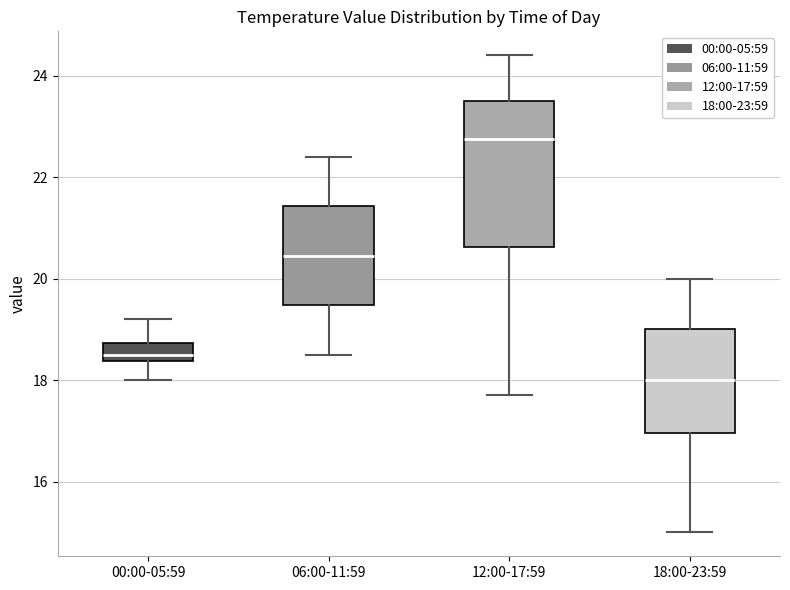

Reading left to right, transcribe this box plot: for each box, give where its median line is, the range the box spans, and where its two whiskers end, as read against the y-axis. The values are not printed on the chart, so give them approximately, as read against the axis.

00:00-05:59: median 18.6, box 18.4 to 18.8, whiskers 18.0 to 19.2
06:00-11:59: median 20.4, box 19.4 to 21.4, whiskers 18.6 to 22.4
12:00-17:59: median 22.8, box 20.6 to 23.6, whiskers 17.8 to 24.4
18:00-23:59: median 18.0, box 17.0 to 19.0, whiskers 15.0 to 20.0